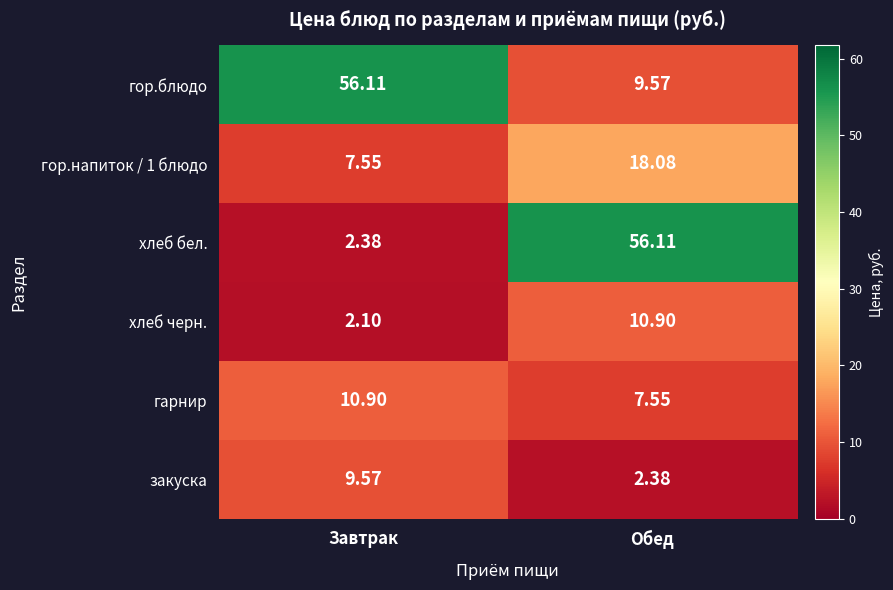

Rank the categories by хлеб бел. value from lowest to highest.

Завтрак, Обед